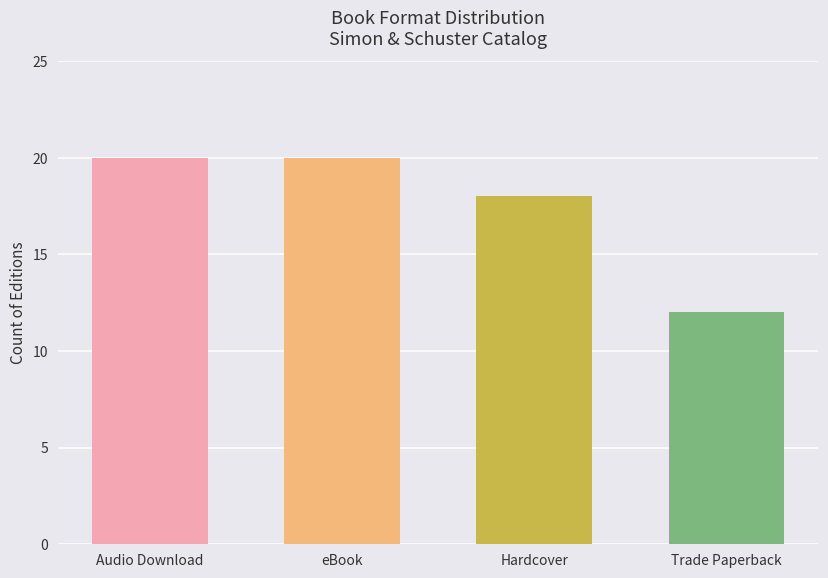

Reading right to left, list all the values displayed in this chart.

Trade Paperback=12	Hardcover=18	eBook=20	Audio Download=20